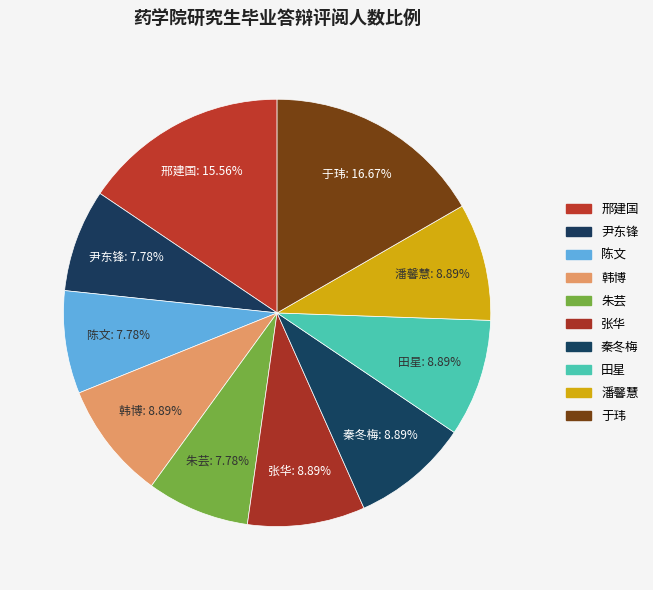

Which category has the smallest portion of the pie?

尹东锋